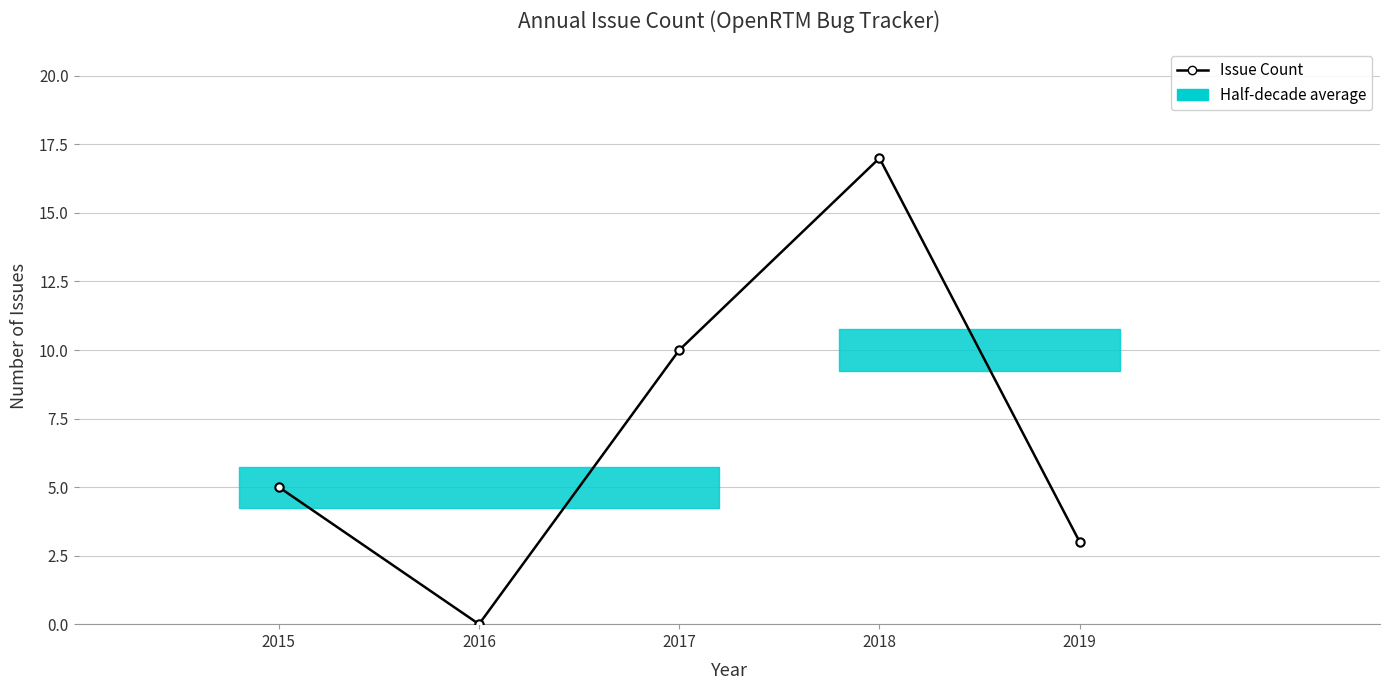

How many categories are shown in the chart?

5